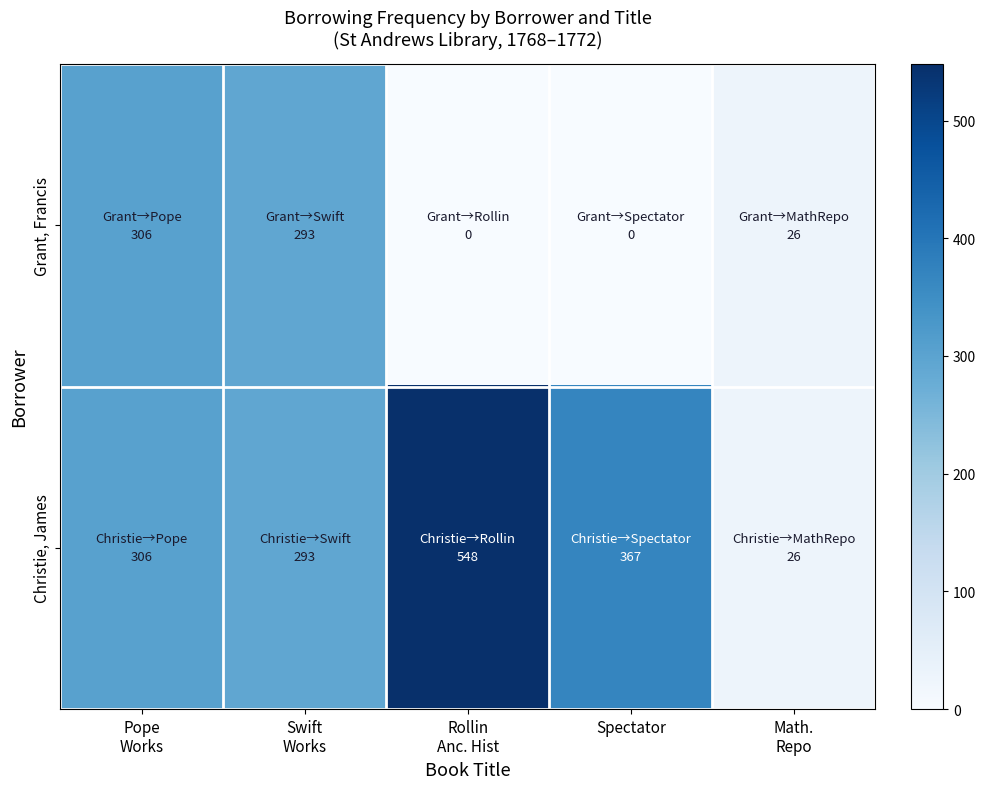

What is the greatest value displayed?

548